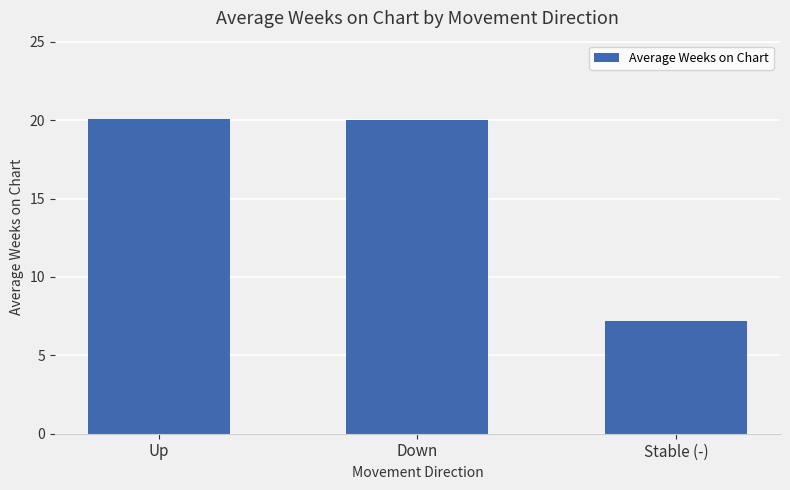

What is the difference between the maximum and minimum values?

12.9